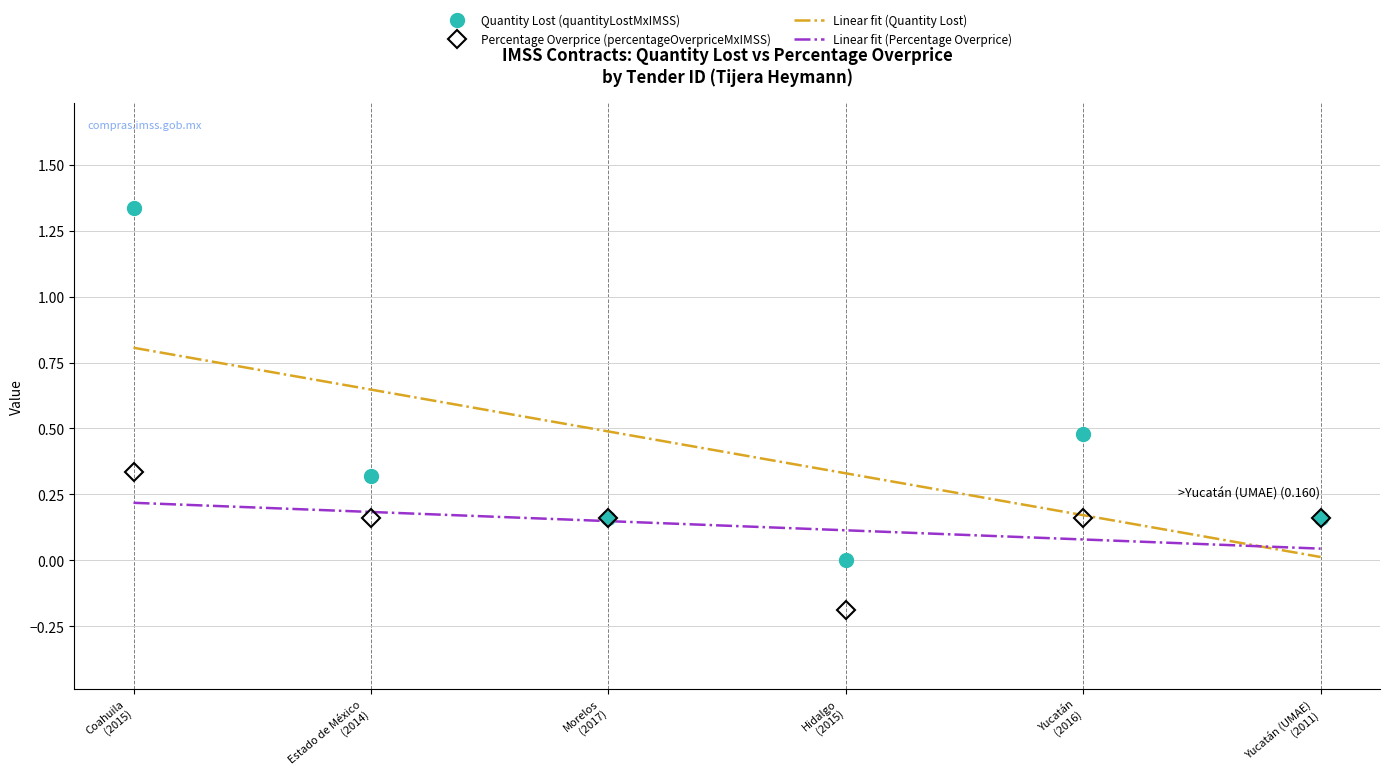

How many data points in Quantity Lost (quantityLostMxIMSS) are above 0?

5